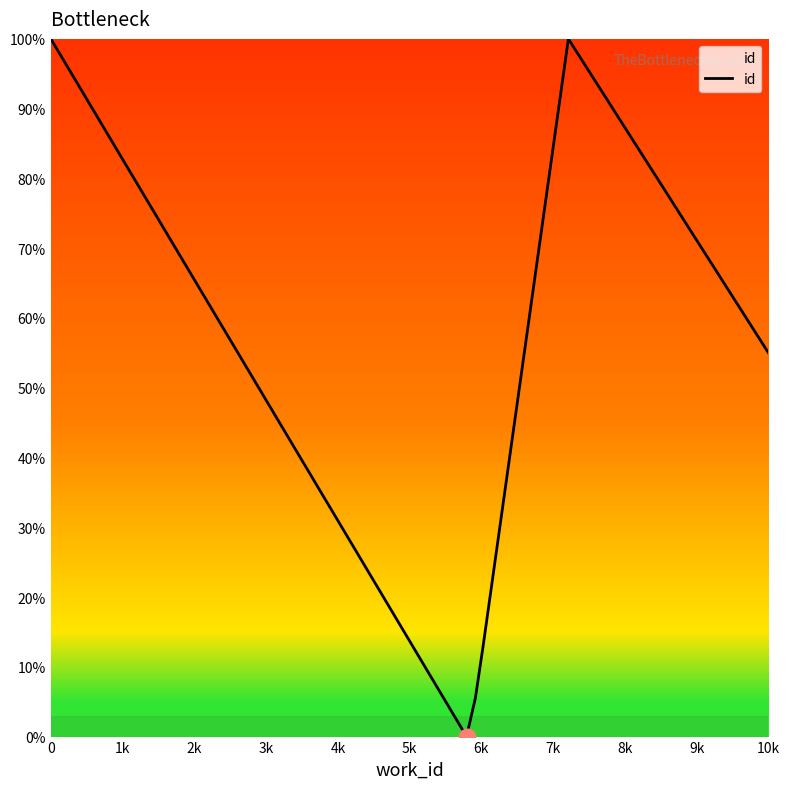

How many categories are shown in the chart?

7